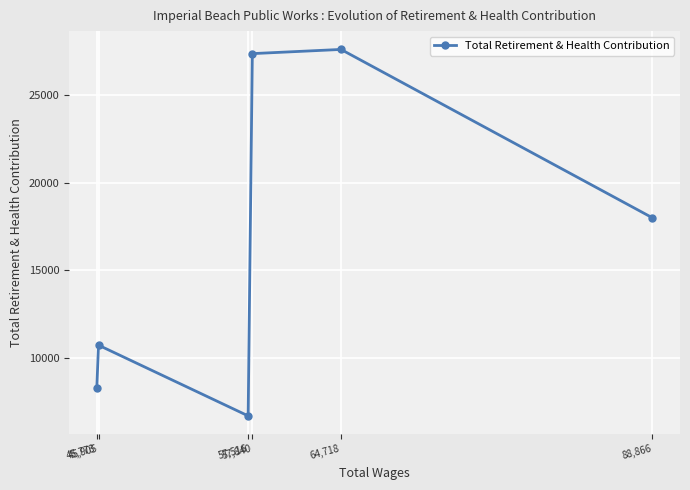

What is the average value?

16442